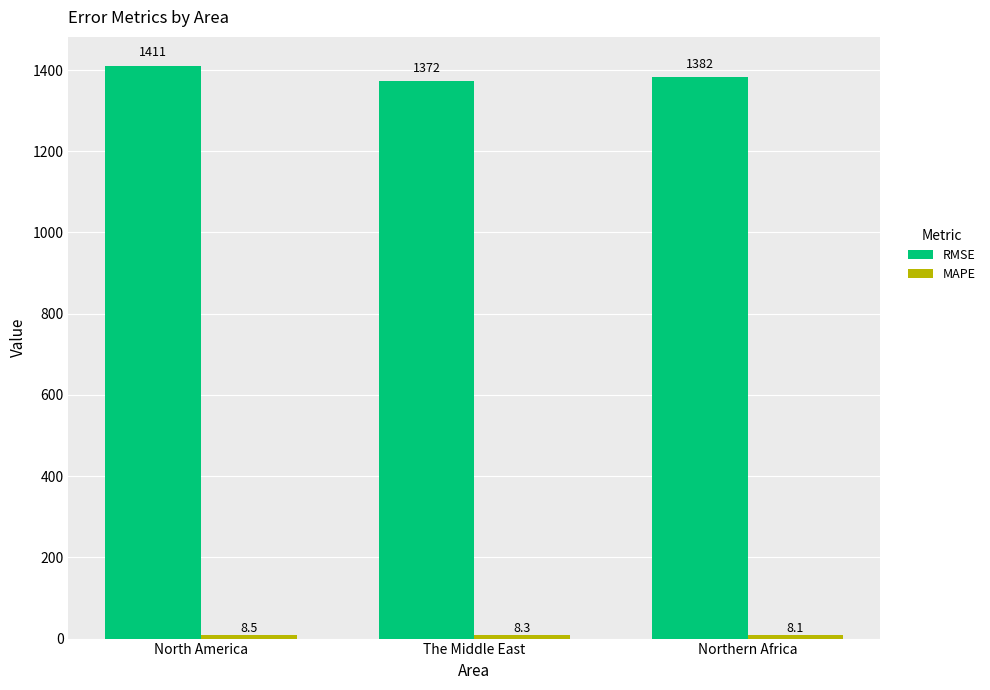

What is the label of the 2nd bar from the right?

The Middle East